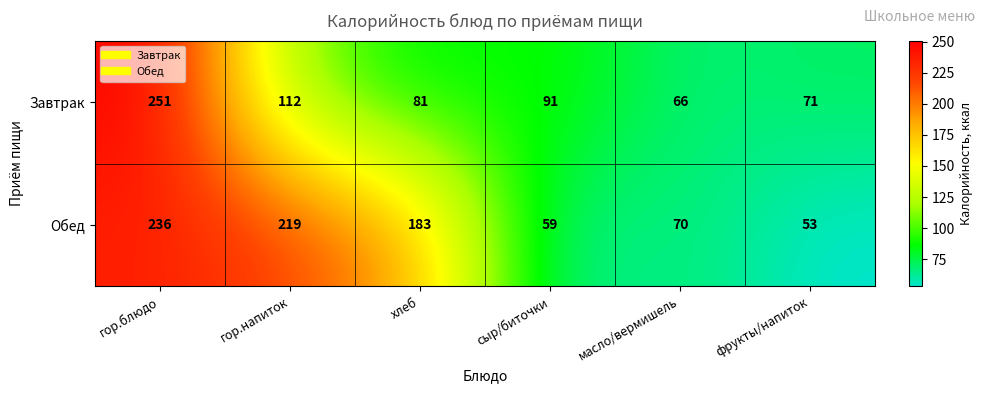

Is it true that Обед equals 219 at гор.напиток?

True